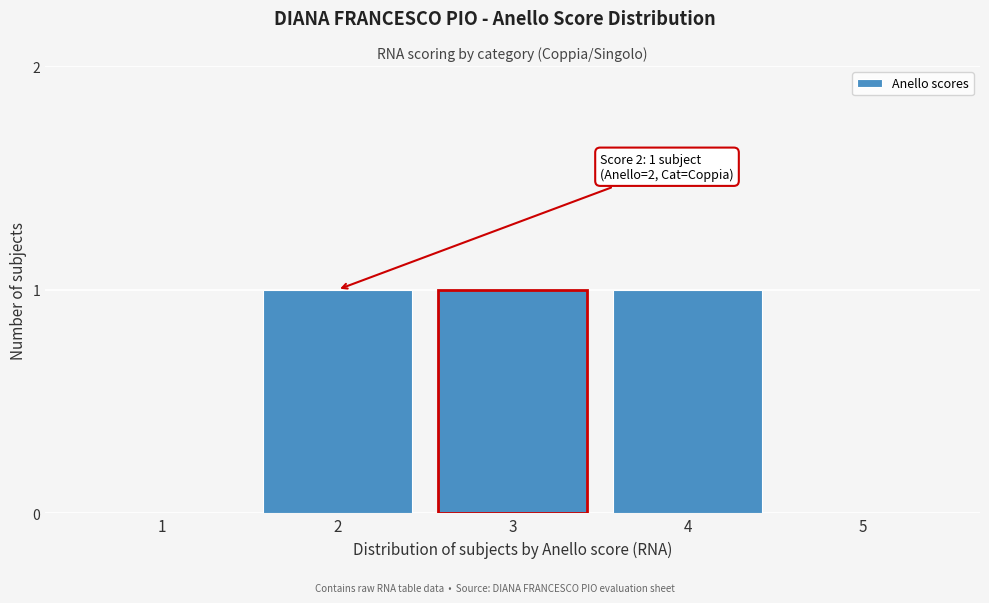

Reading left to right, transcribe all the data shown in this chart.

1=0	2=1	3=1	4=1	5=0